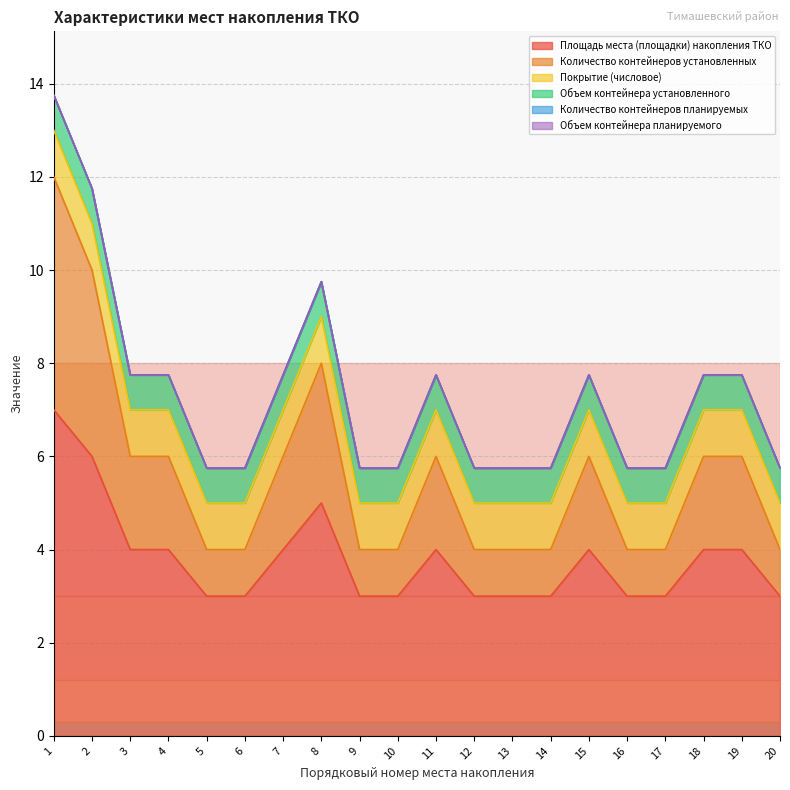

What are all the series names shown in the legend?

Площадь места (площадки) накопления ТКО, Количество контейнеров установленных, Покрытие (числовое), Объем контейнера установленного, Количество контейнеров планируемых, Объем контейнера планируемого